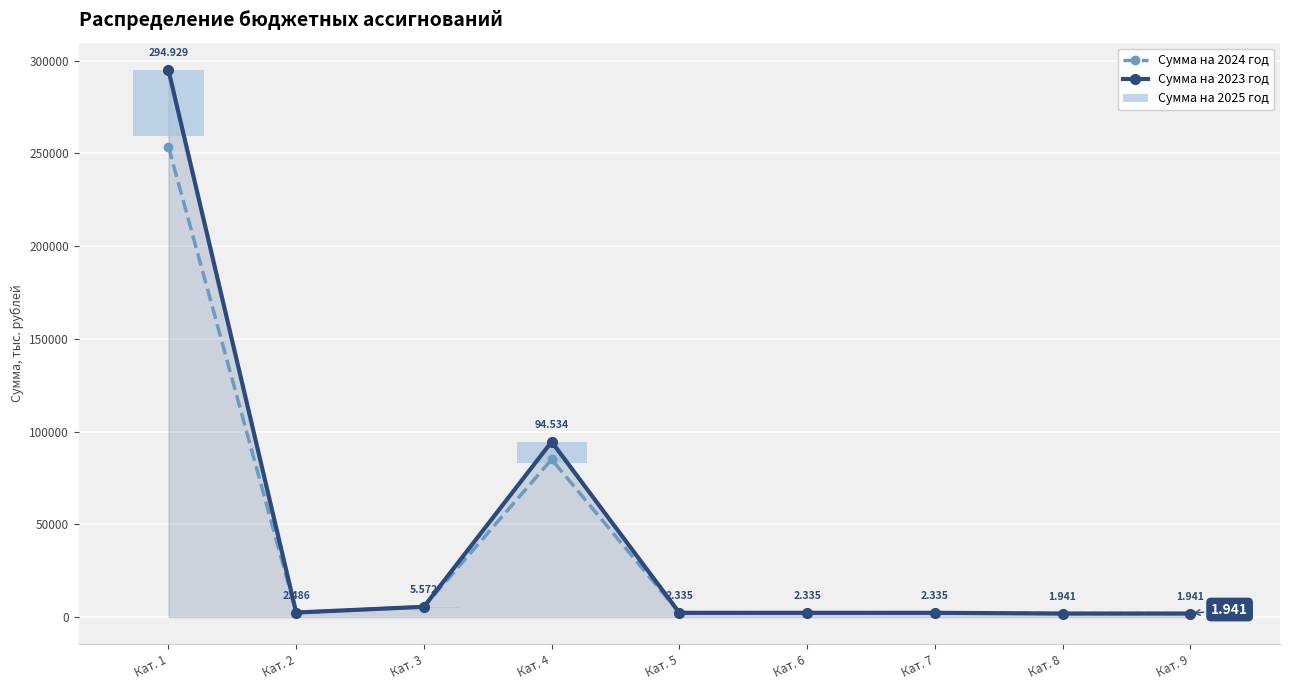

Between Кат. 2 and Кат. 4, which is larger?

Кат. 4